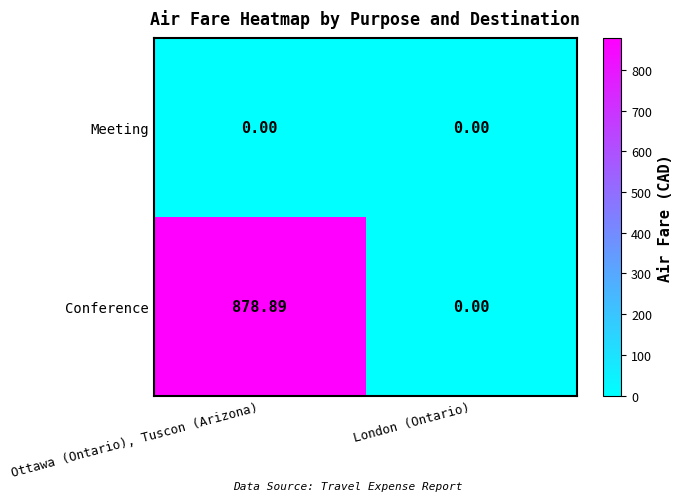

How many categories are shown in the chart?

2